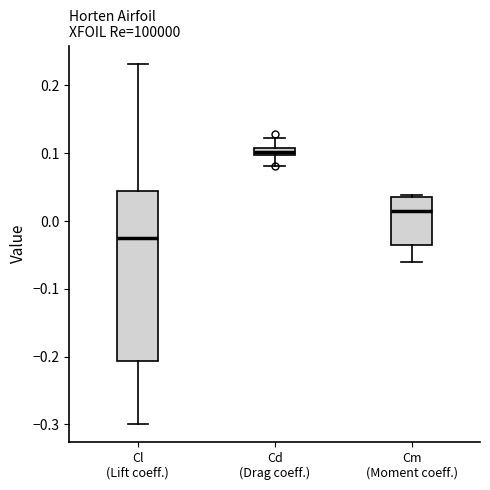

Which box's median line is the lowest?

Cl (Lift coeff.)